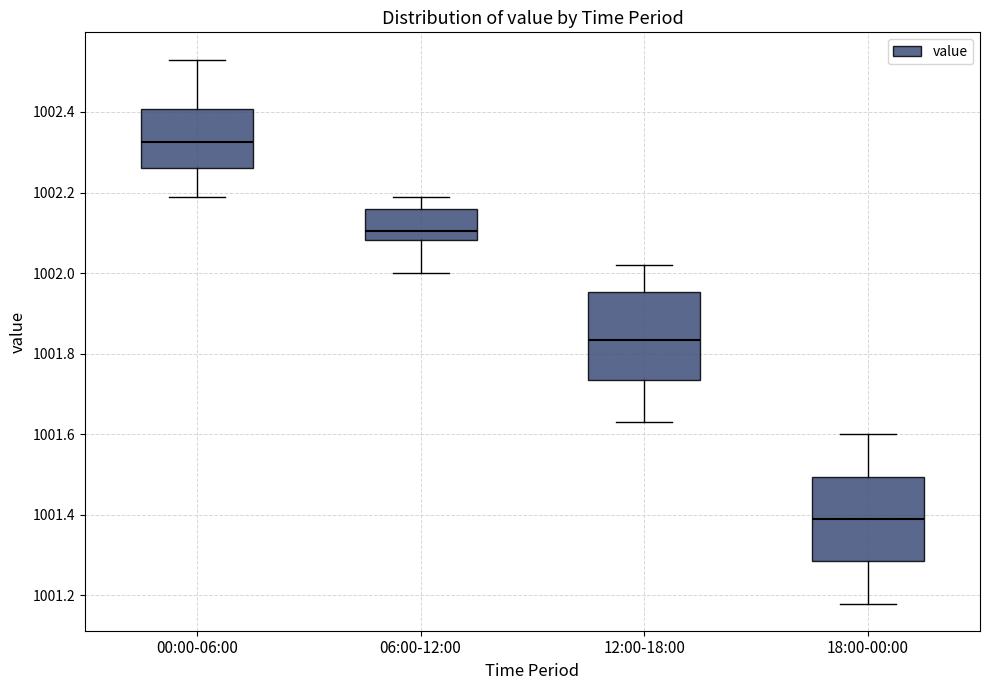

Reading left to right, transcribe this box plot: for each box, give where its median line is, the range the box spans, and where its two whiskers end, as read against the y-axis. The values are not printed on the chart, so give them approximately, as read against the axis.

00:00-06:00: median 1002.32, box 1002.26 to 1002.40, whiskers 1002.20 to 1002.54
06:00-12:00: median 1002.10, box 1002.08 to 1002.16, whiskers 1002.00 to 1002.20
12:00-18:00: median 1001.84, box 1001.74 to 1001.96, whiskers 1001.64 to 1002.02
18:00-00:00: median 1001.40, box 1001.28 to 1001.50, whiskers 1001.18 to 1001.60